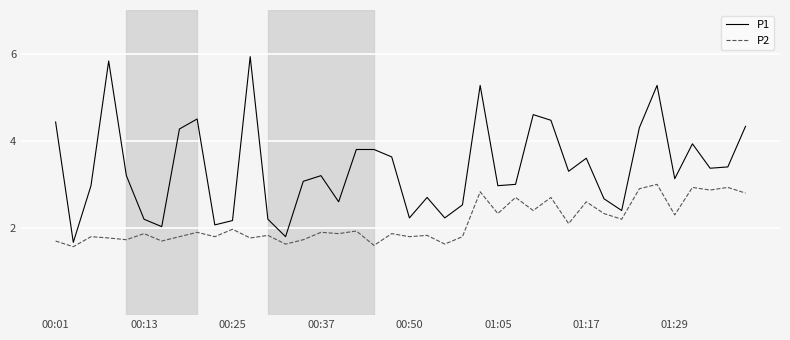

Count the number of categories in the chart.

40